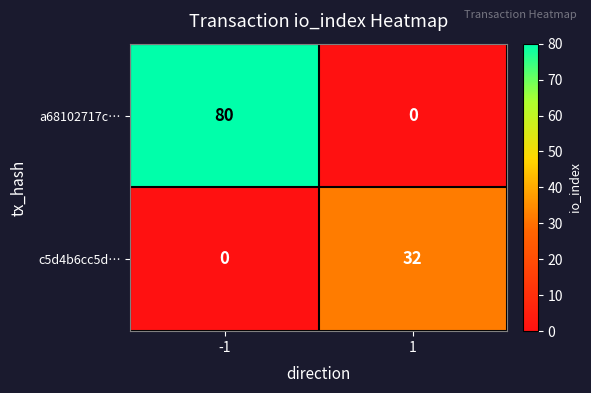

At 1, list the series in order from smallest to largest.

a68102717c…, c5d4b6cc5d…